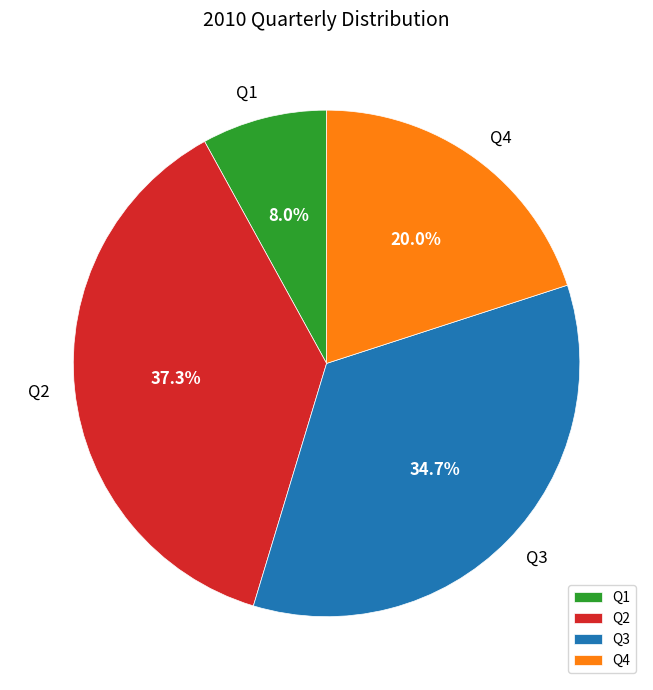

Which category has the smallest portion of the pie?

Q1